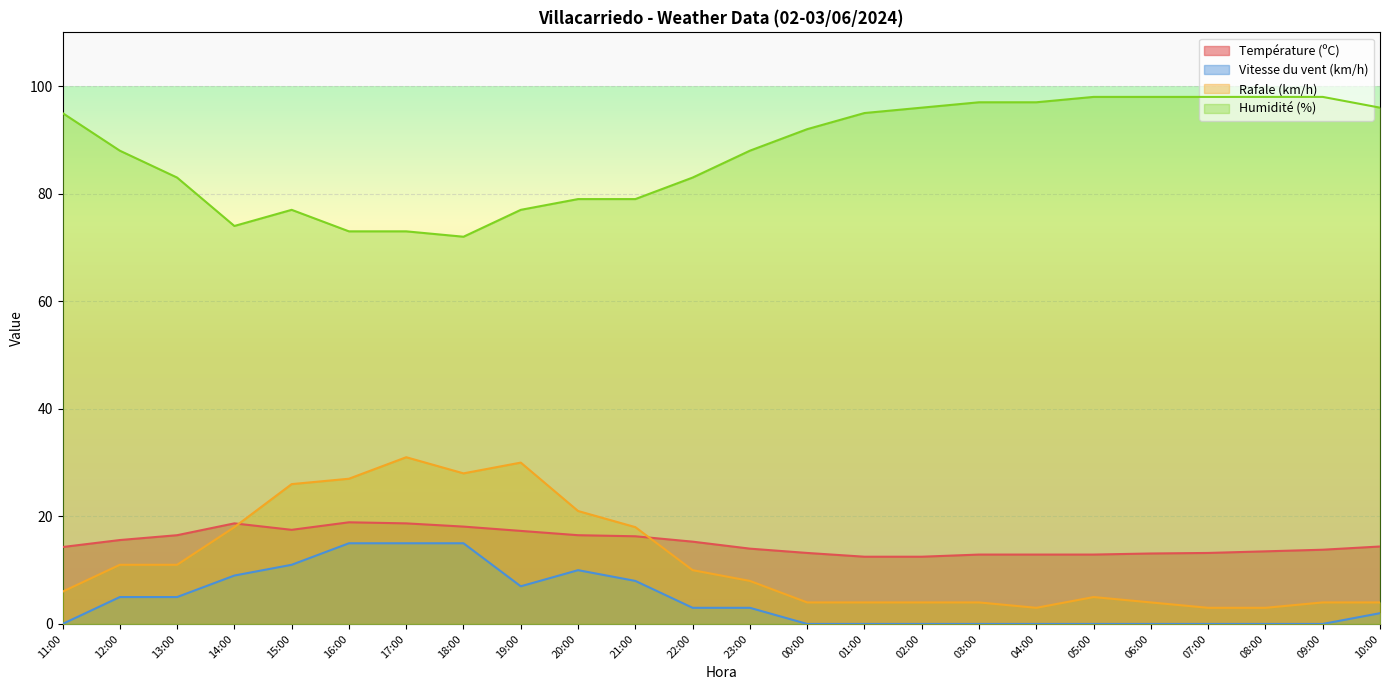

True or false: Vitesse du vent (km/h) has a value of 0.0 at 03:00.

True